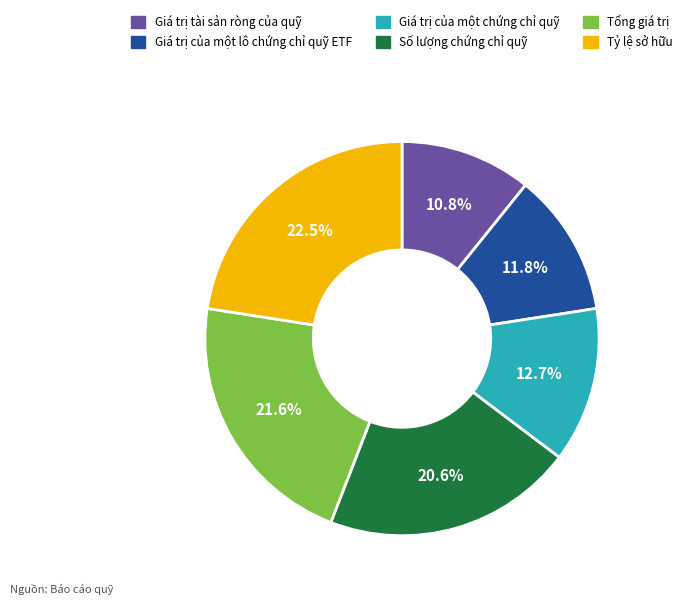

What percentage is NOT represented by Số lượng chứng chỉ quỹ?

79.4%